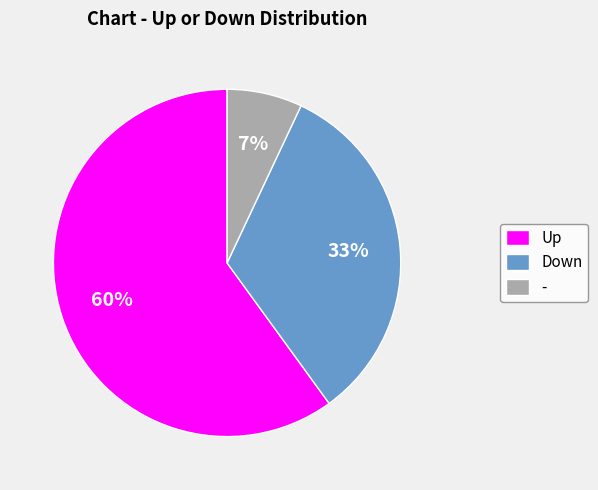

Rank the categories by value from lowest to highest.

-, Down, Up